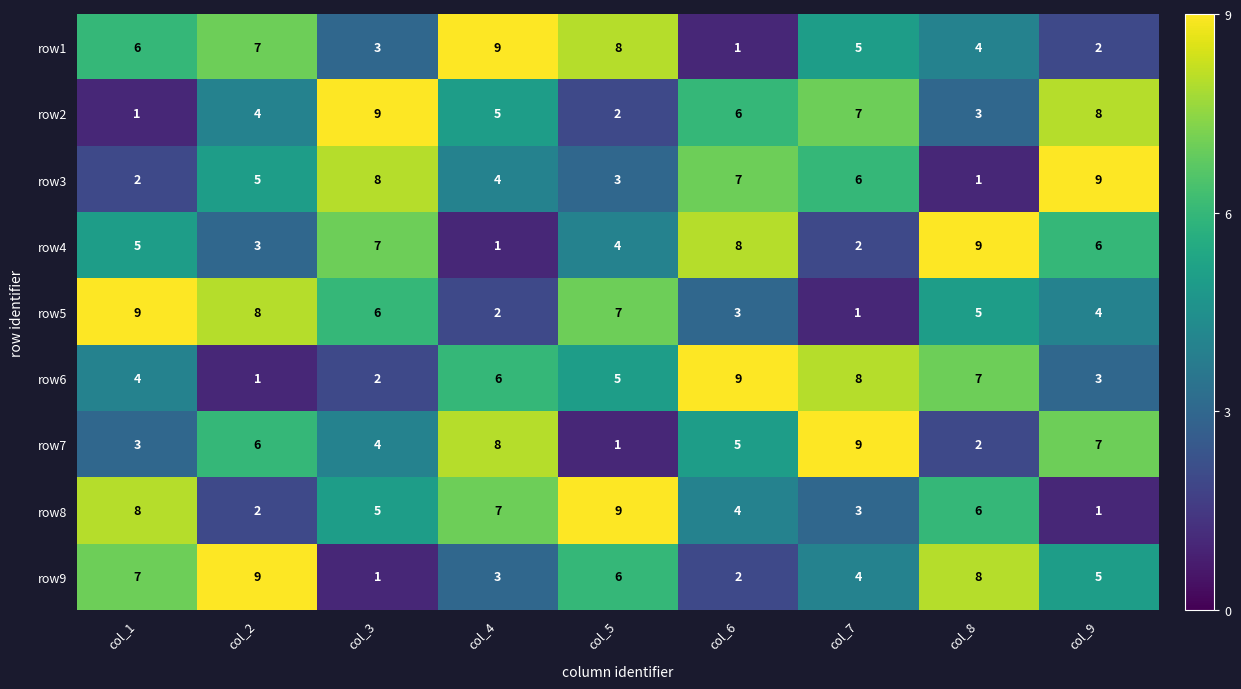

Is it true that row5 equals 11 at col_2?

False